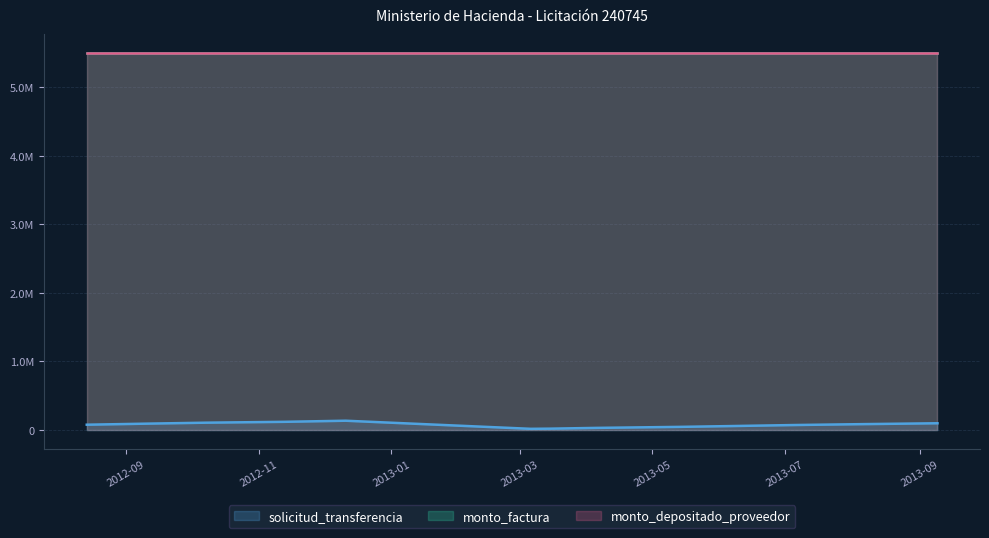

At how many categories does at least one series exceed 5309181?

13